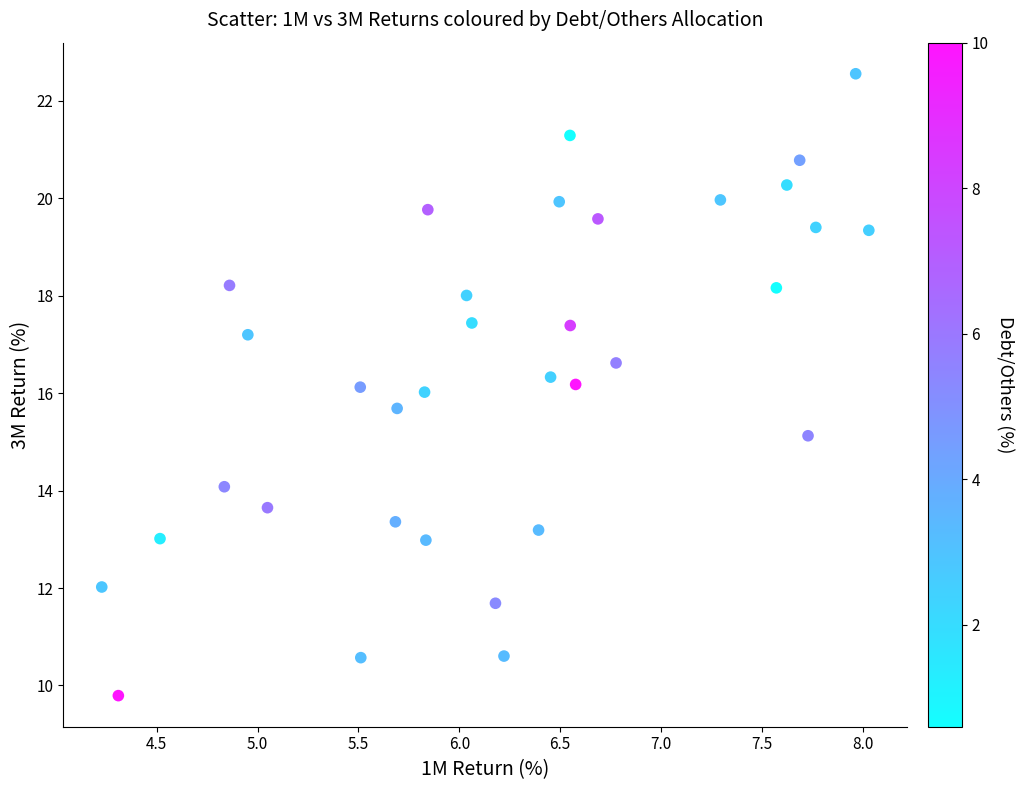

What is the range of X values (max minus min)?

3.8